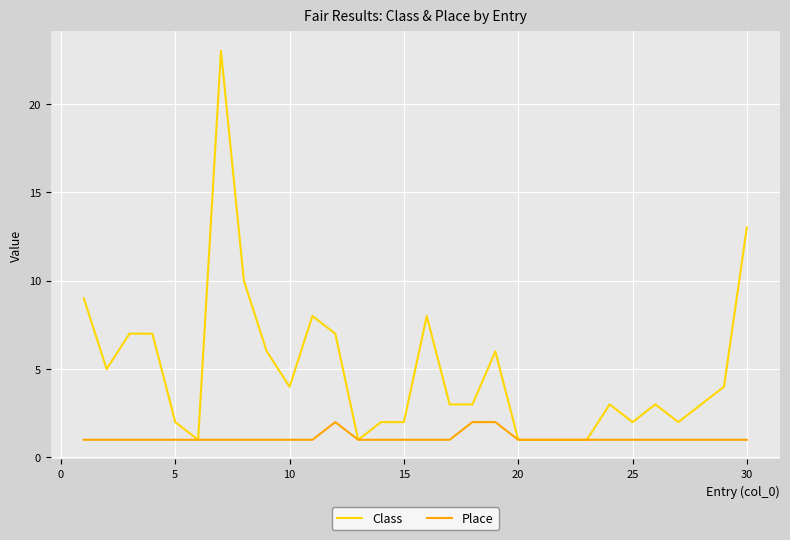

What is the lowest value of the Class series?

1